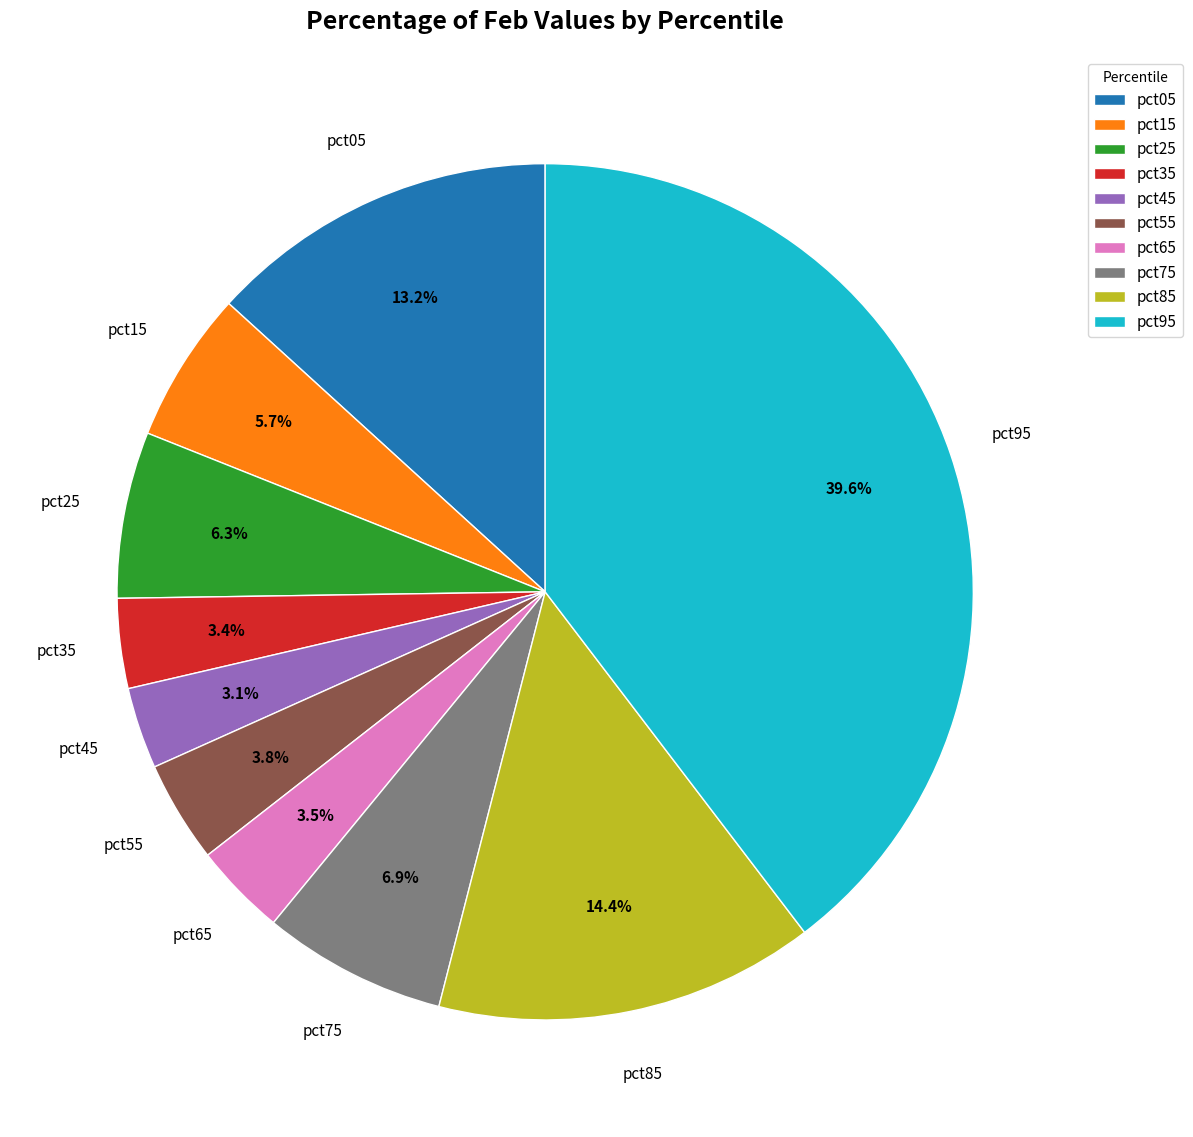

What is the largest slice in the pie chart?

pct95